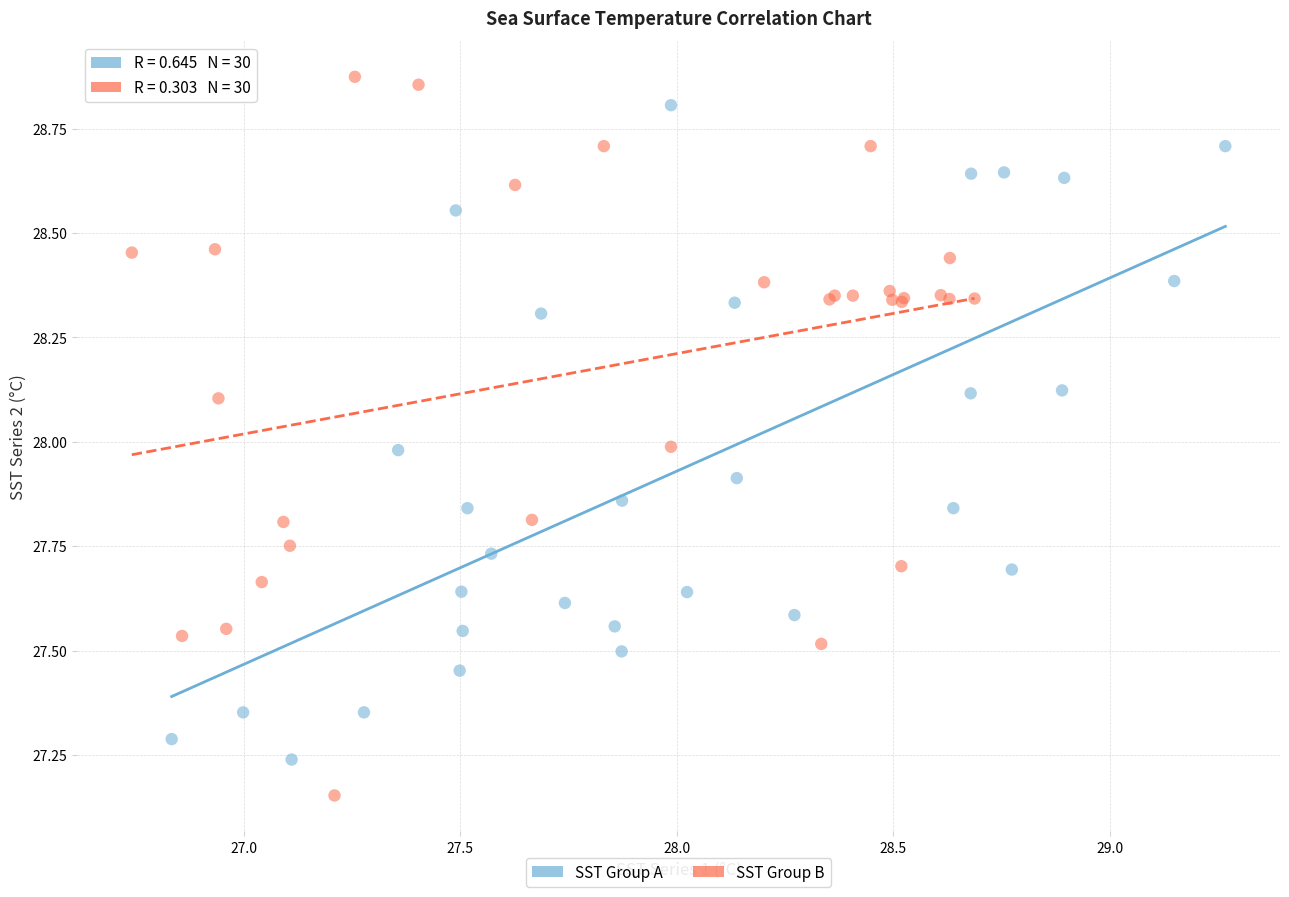

Which series contains the highest Y value?

SST Group B